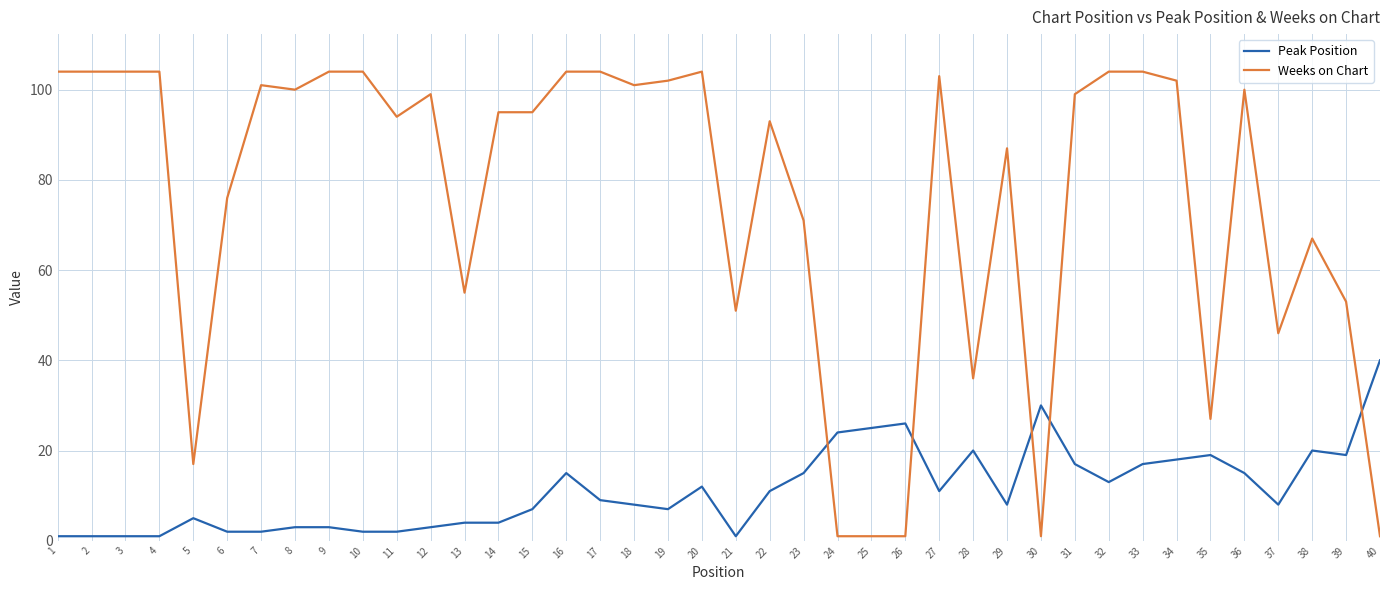

Which category has the highest value in the Peak Position series?

40